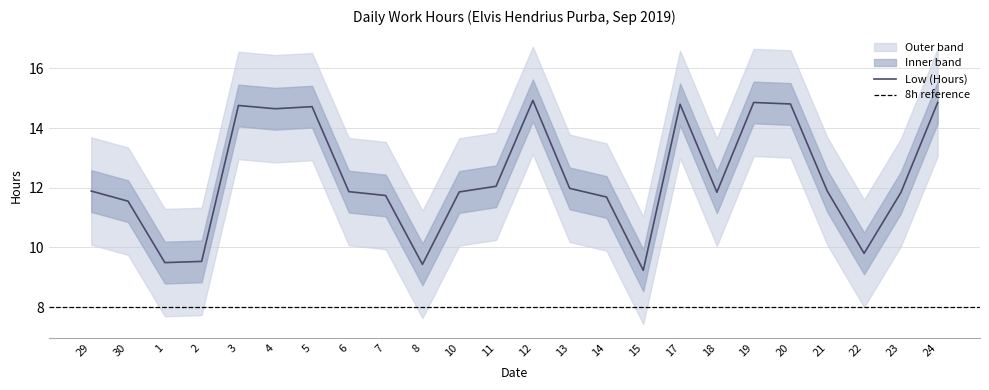

Is it true that the value at 13 is 16.8?

False